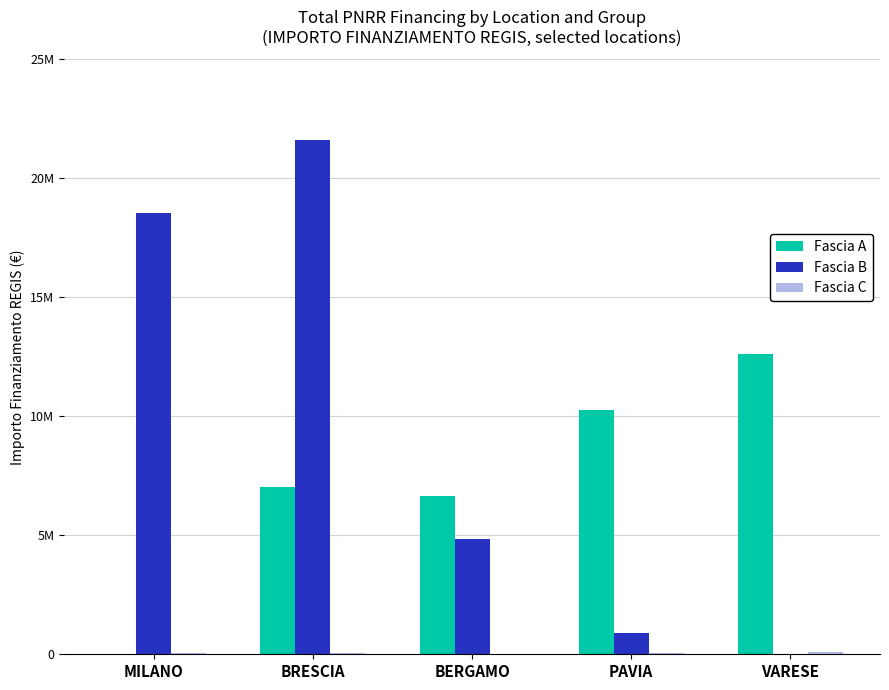

At how many categories does at least one series exceed 6647263?

5